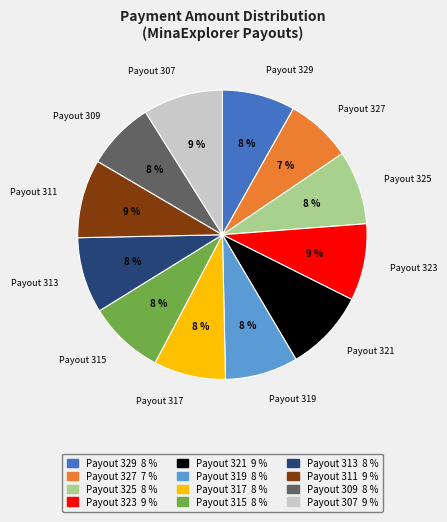

Is it true that Payout 313 is 15% of the pie?

False